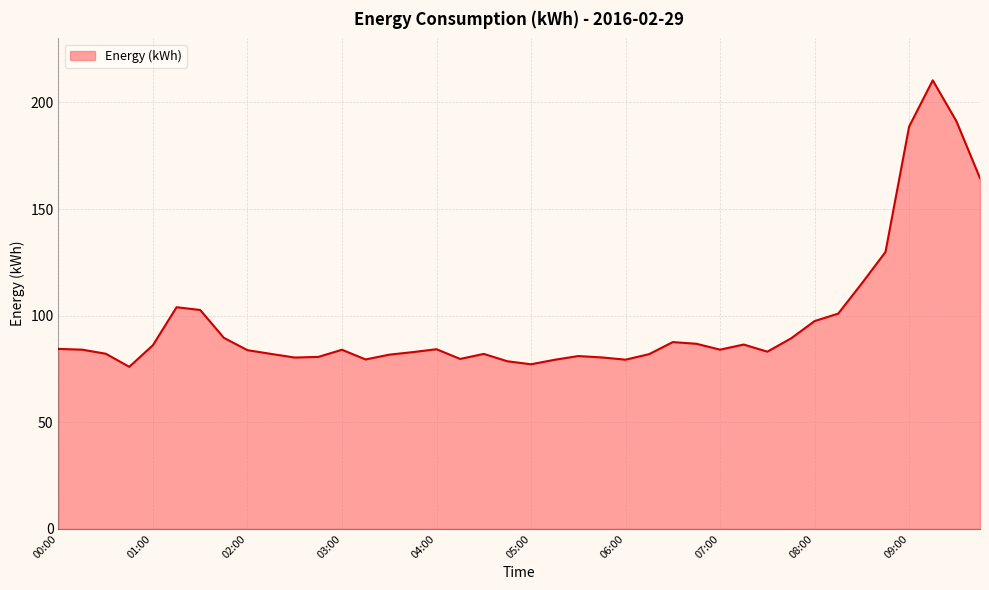

What is the value of the 9th point from the left?

83.8